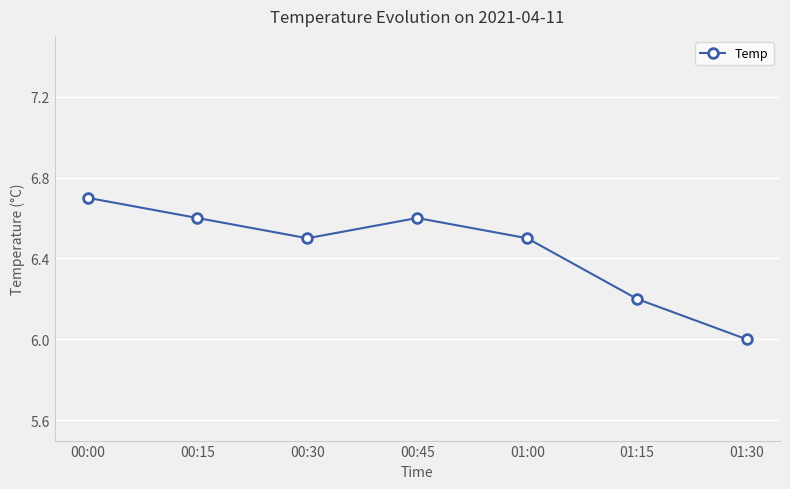

How many points are higher than both their immediate neighbors (excluding endpoints)?

1